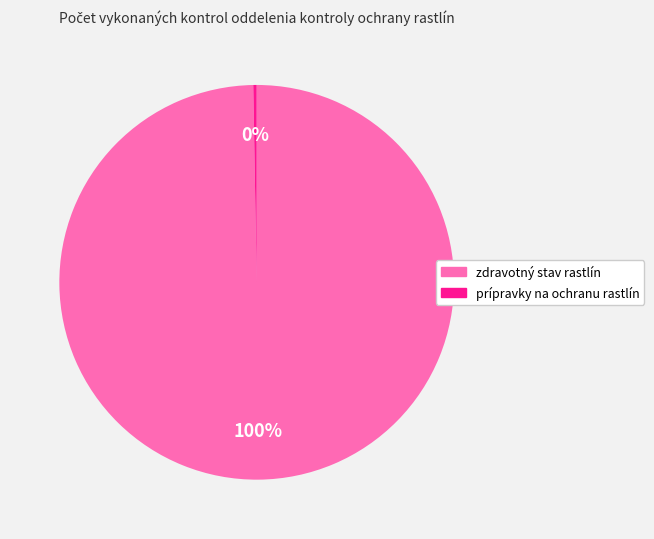

The zdravotný stav rastlín slice represents 100% of the pie. True or false?

True